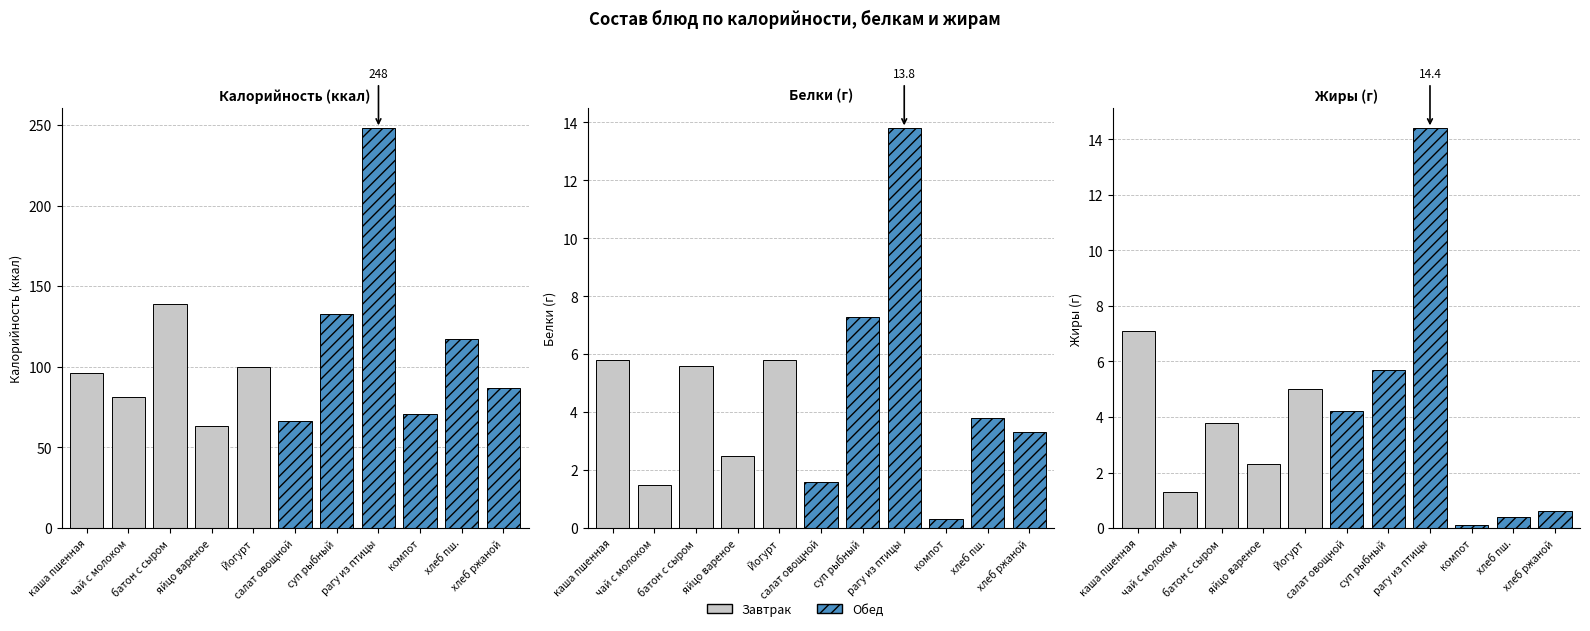

Rank the series at батон с сыром from highest to lowest value.

Калорийность, Белки, Жиры